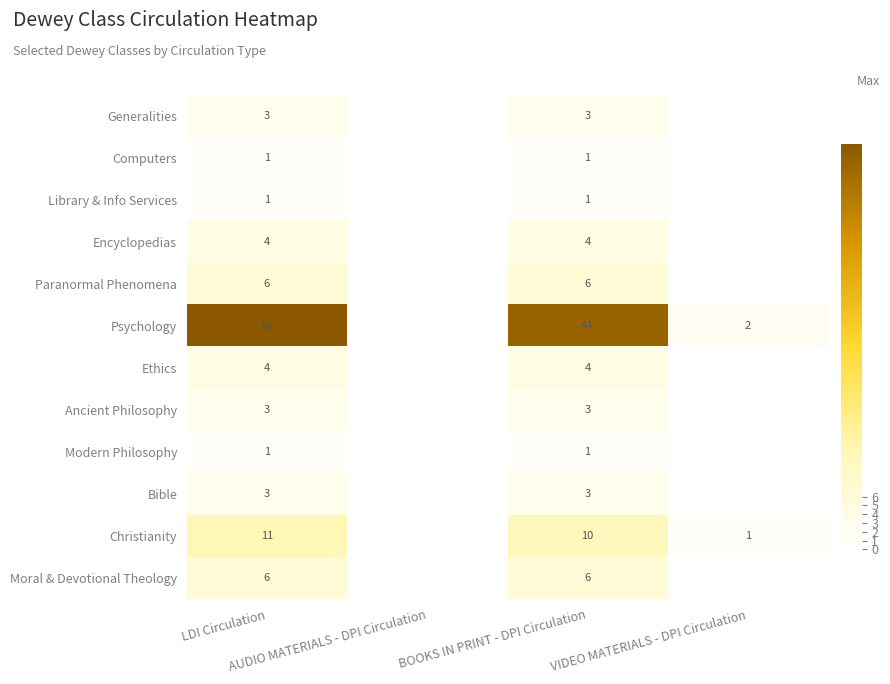

What is the smallest value displayed?

1.0